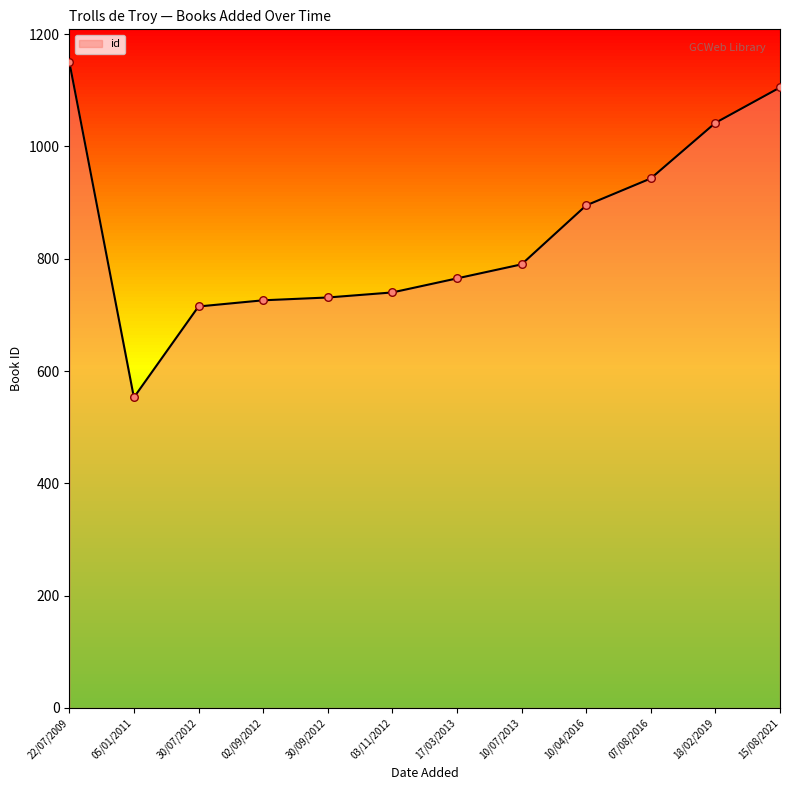

Which has a higher value, 30/07/2012 or 22/07/2009?

22/07/2009